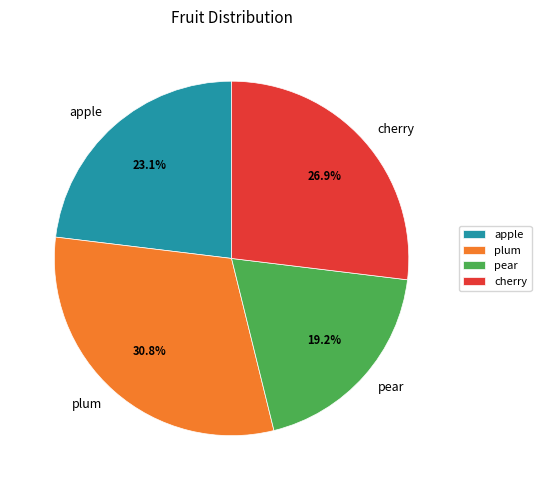

Does any single category account for the majority?

No